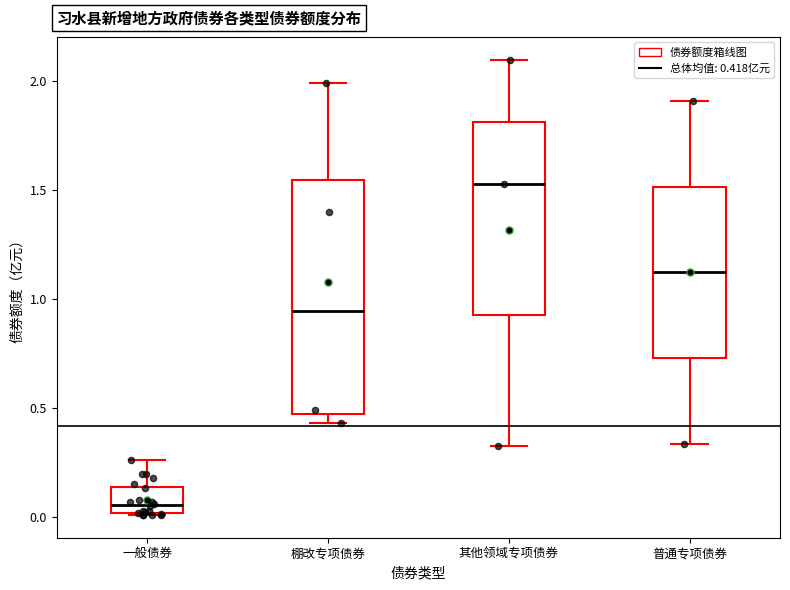

Where does the upper whisker of the box for 棚改专项债券 end on the y-axis? The values are not printed on the chart, so give them approximately, as read against the axis.

2.00